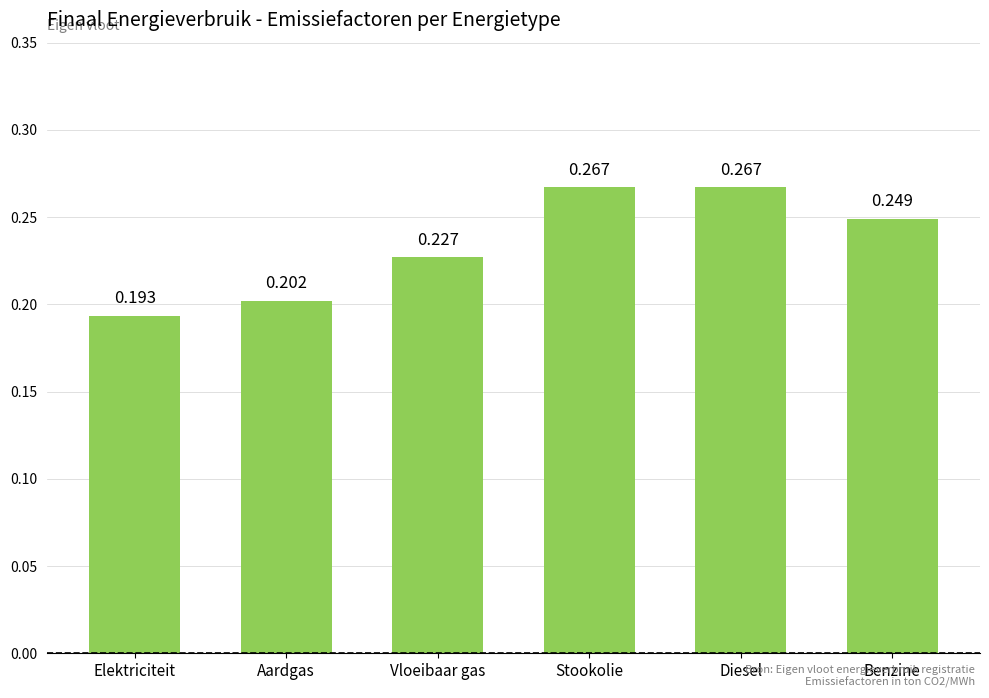

What is the label of the 2nd bar from the right?

Diesel